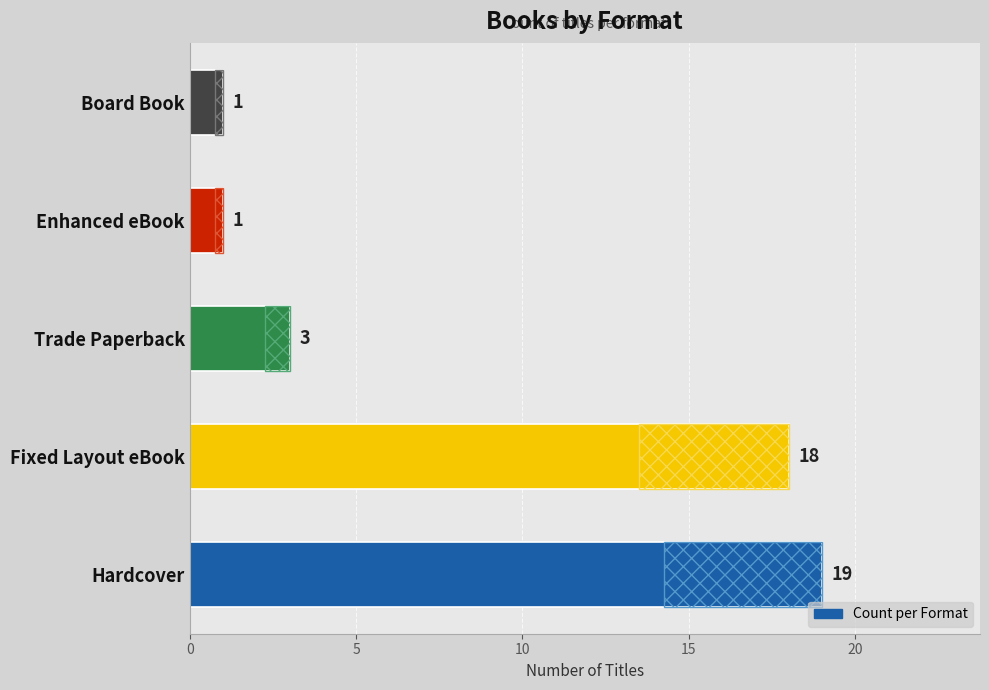

What is the greatest value displayed?

19